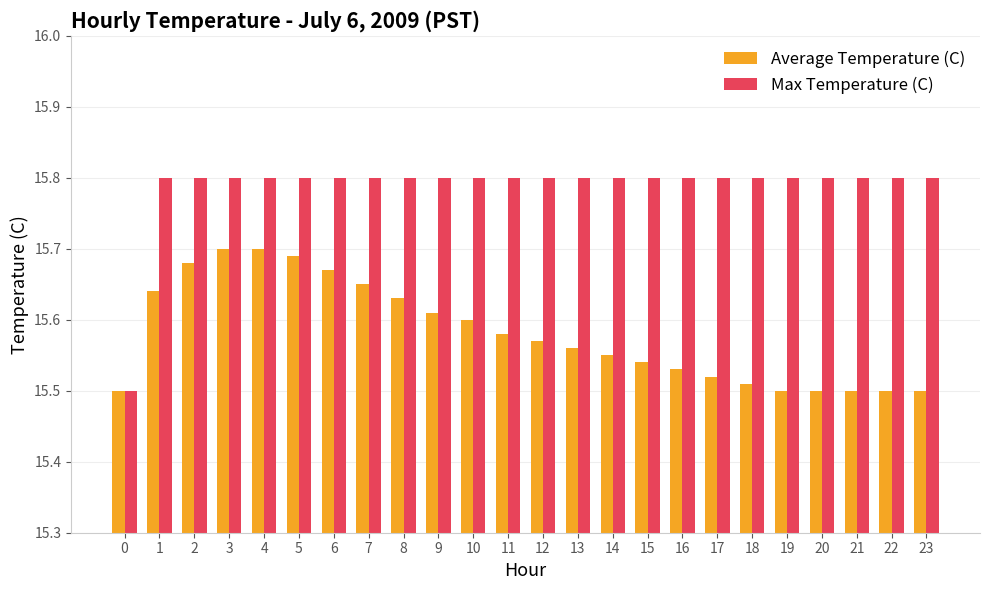

Which series has the widest spread of values?

Max Temperature (C)